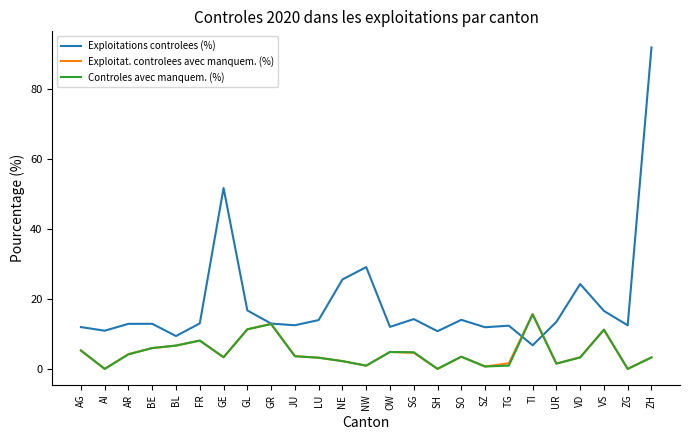

What is the highest value of the Controles avec manquem. (%) series?

15.6